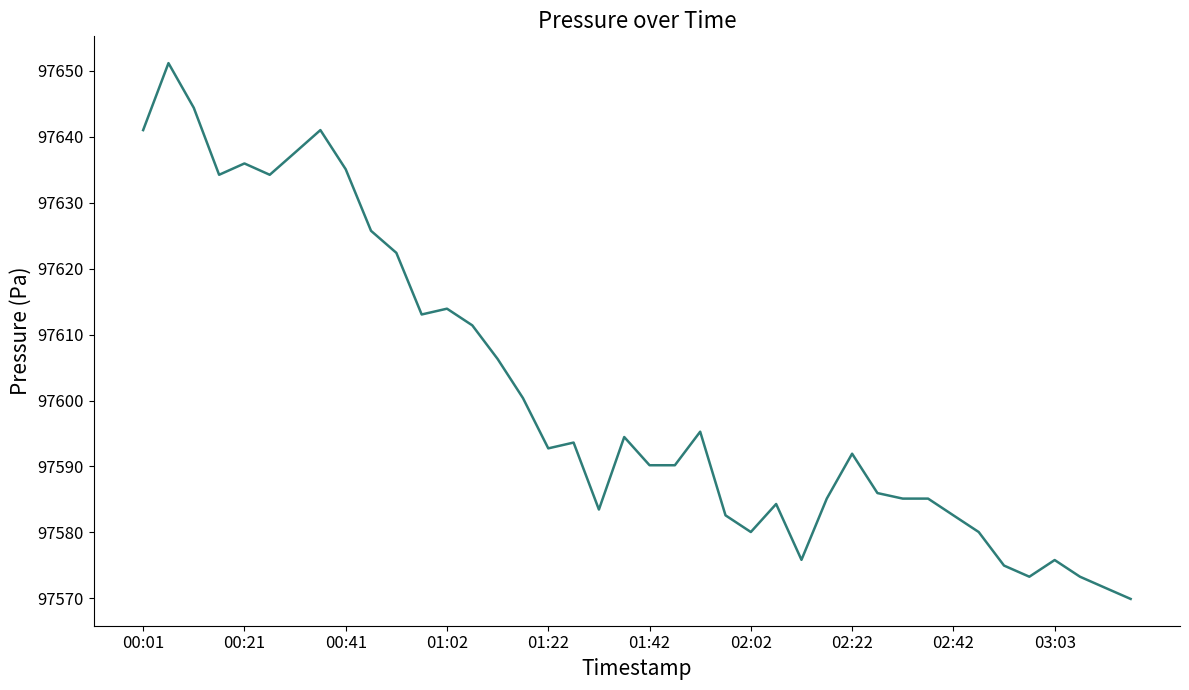

What is the minimum value shown in the chart?

97569.9